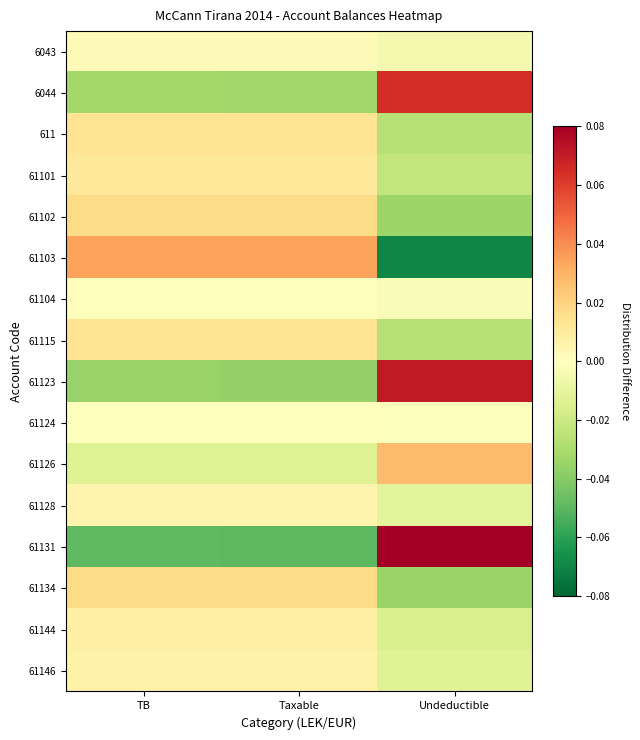

At how many categories does at least one series exceed 0?

3